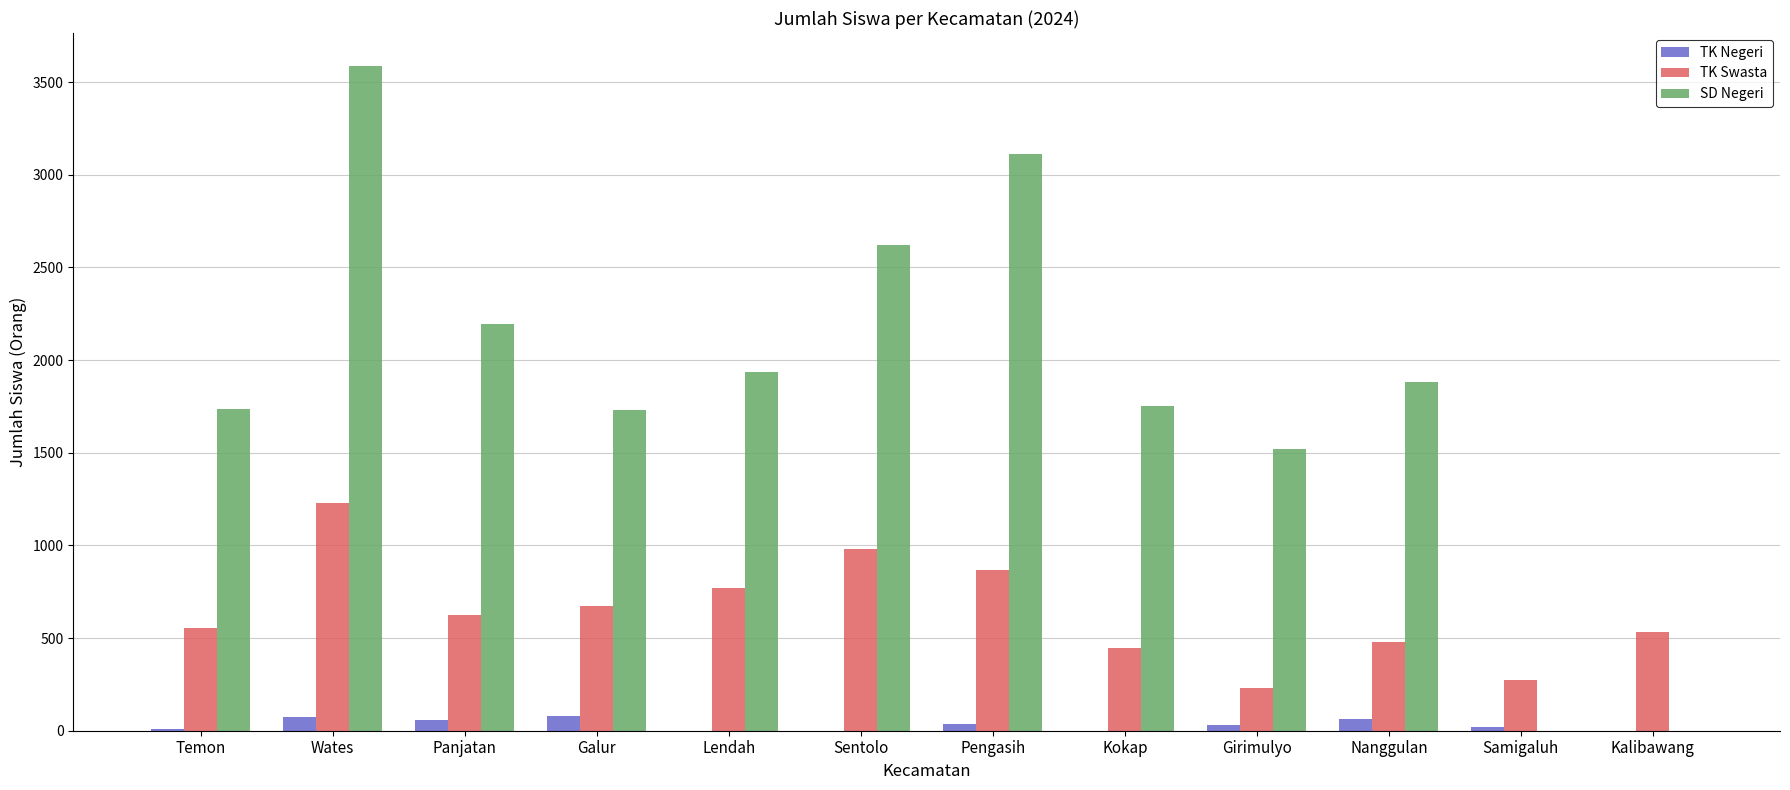

Between Nanggulan and Samigaluh, which series saw the biggest shift?

SD Negeri